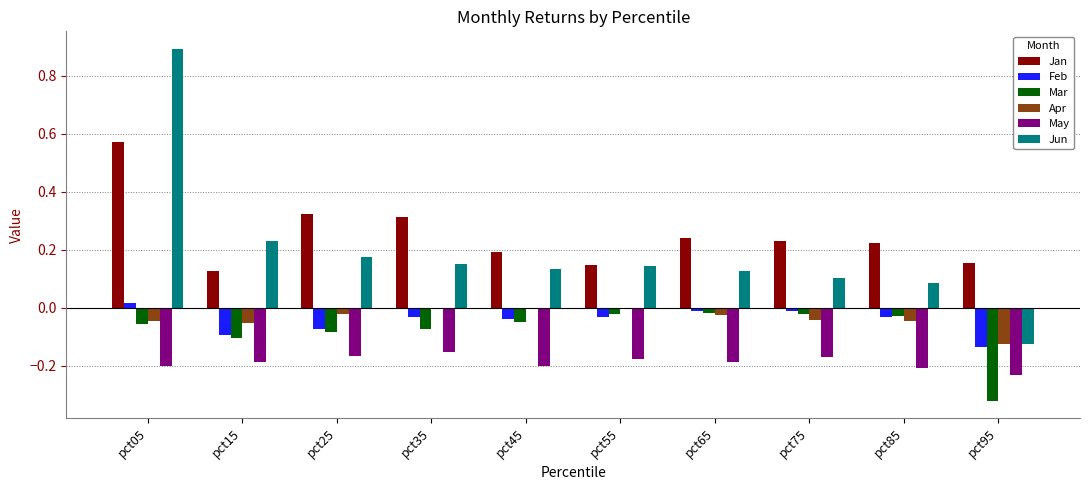

What is the maximum value shown in the chart?

0.9